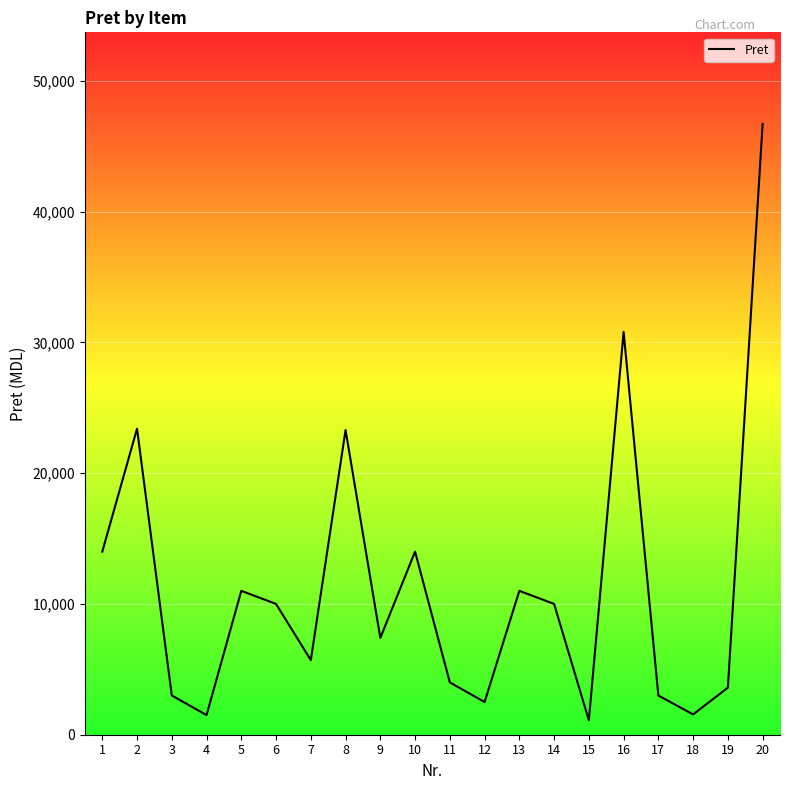

Is it true that the value at 14 is 10000?

True